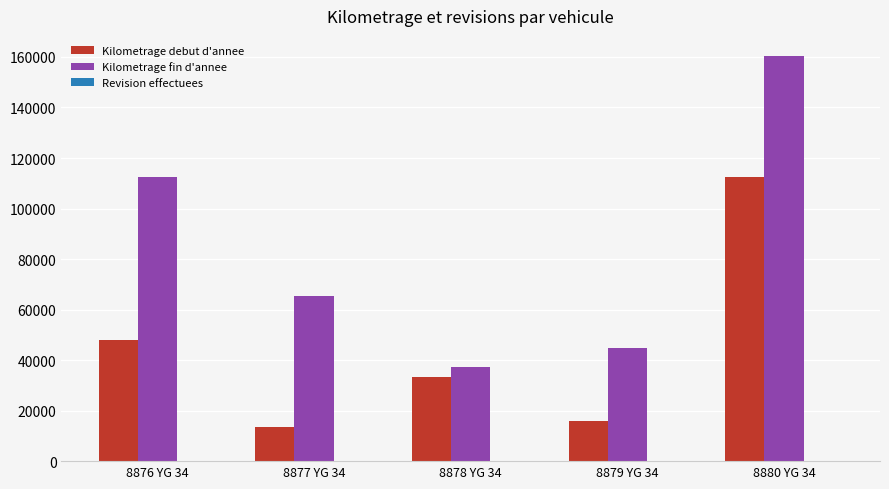

What is the maximum value shown in the chart?

160332